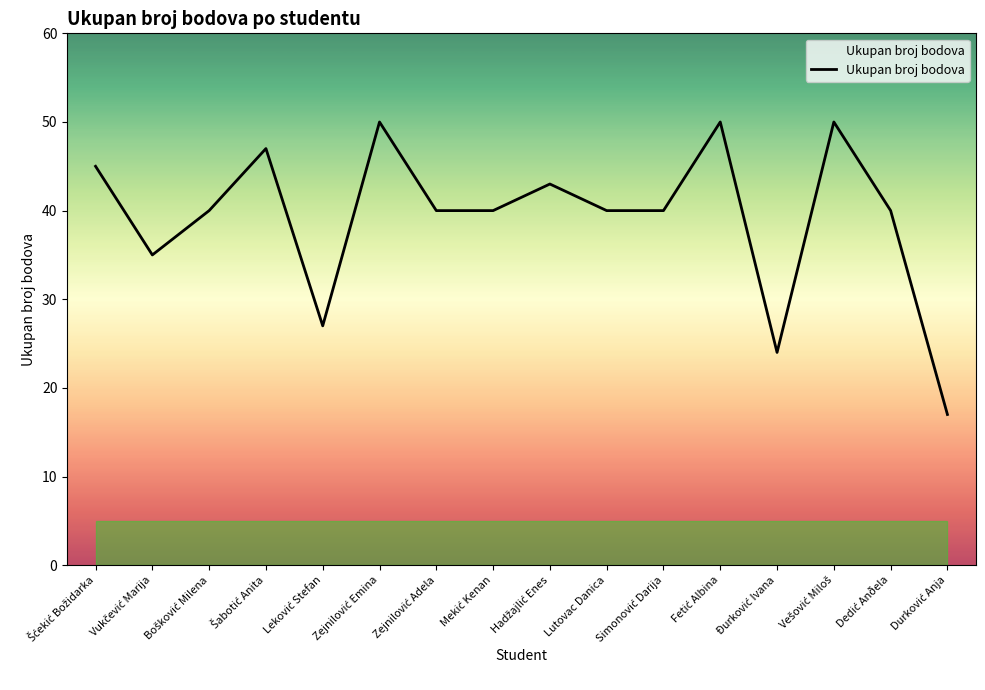

What is the maximum value shown in the chart?

50